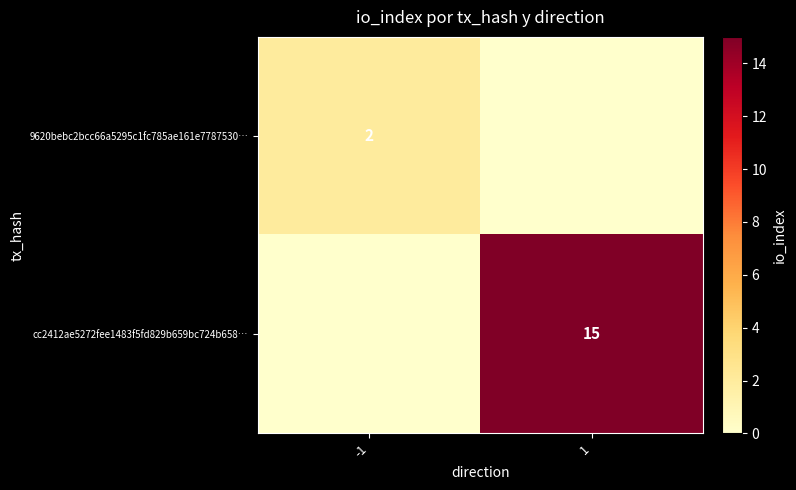

Is it true that 9620bebc2bcc66a5295c1fc785ae161e7787530… equals 1 at -1?

False